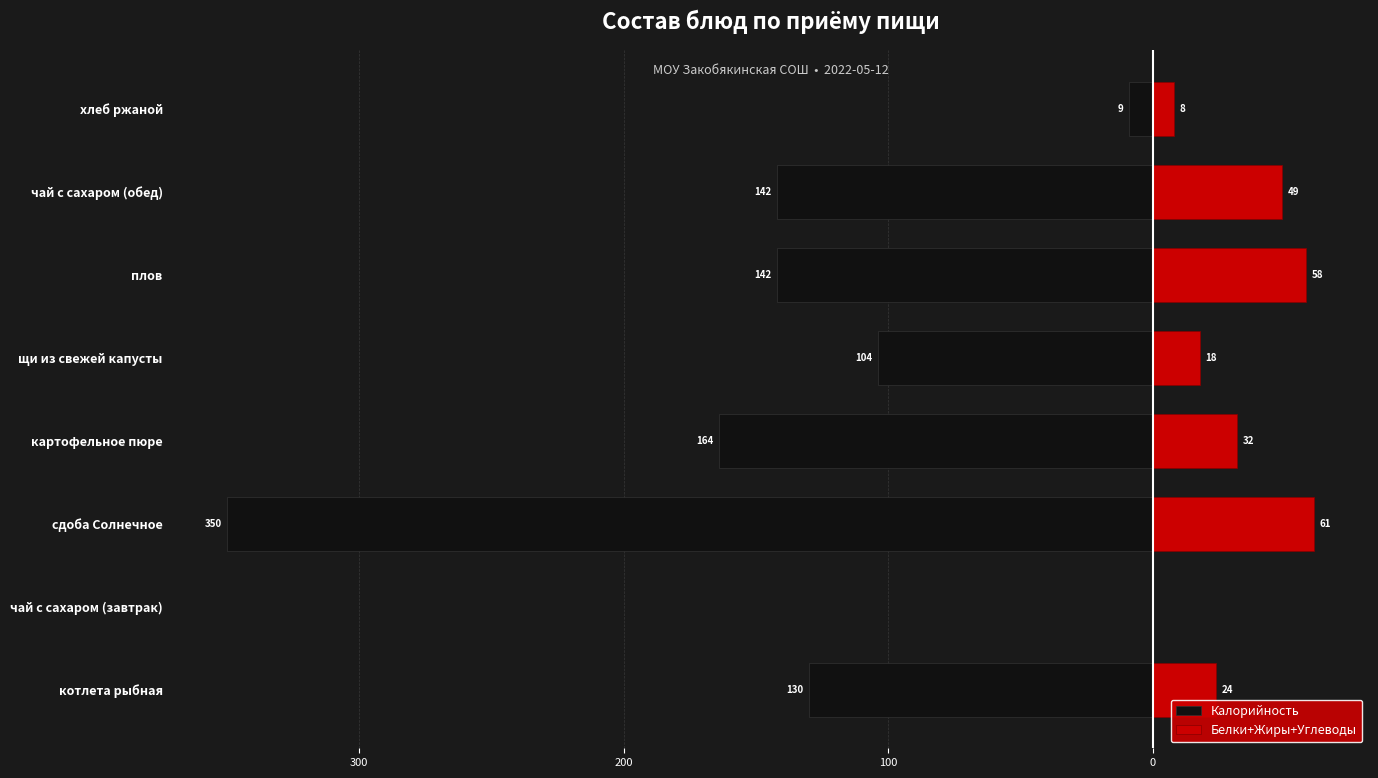

Between котлета рыбная and чай с сахаром (завтрак), which series saw the biggest shift?

Калорийность